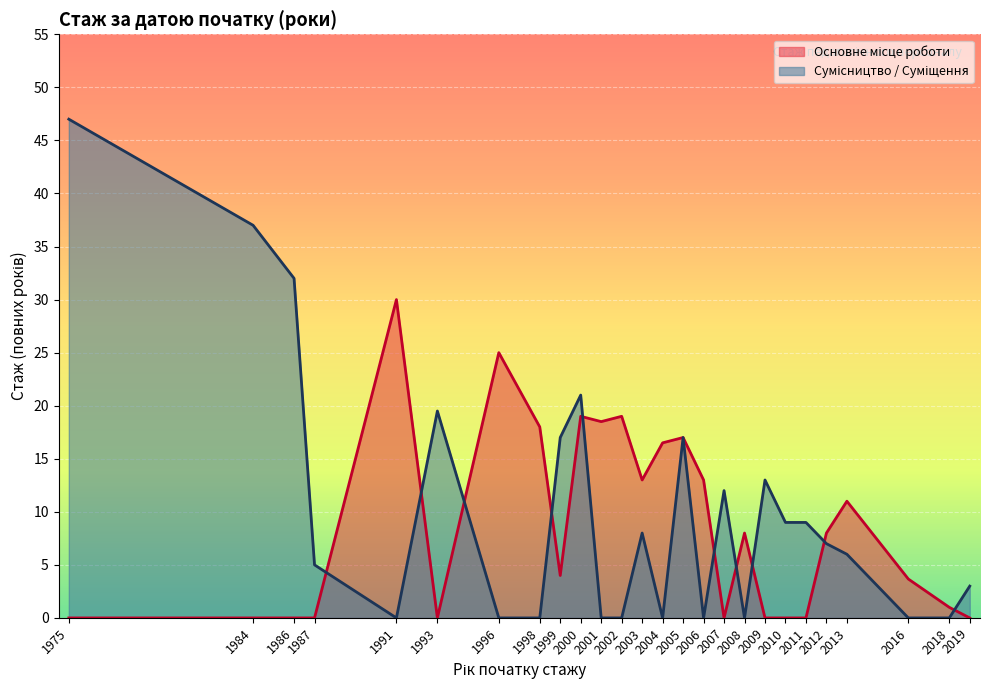

What is the maximum value shown in the chart?

47.0